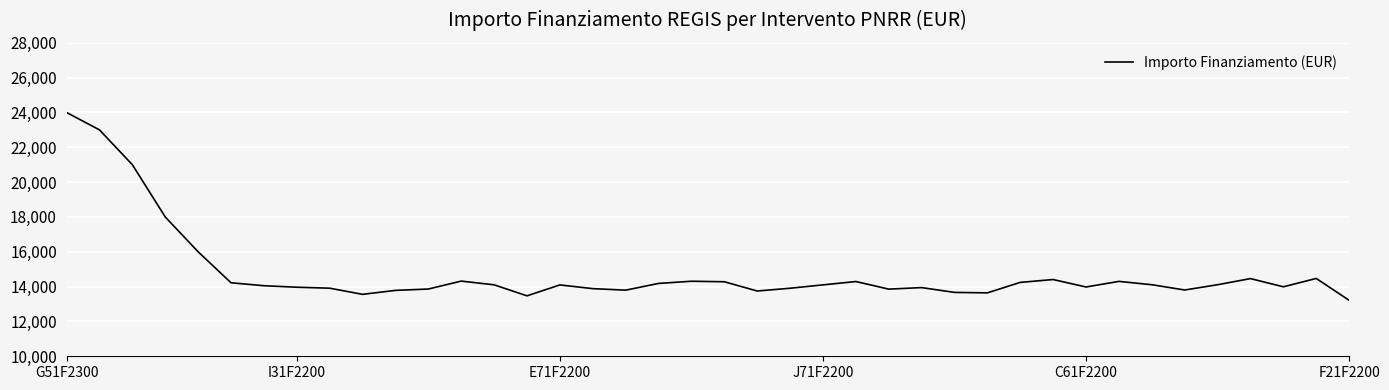

What is the difference between the maximum and minimum values?

10785.9